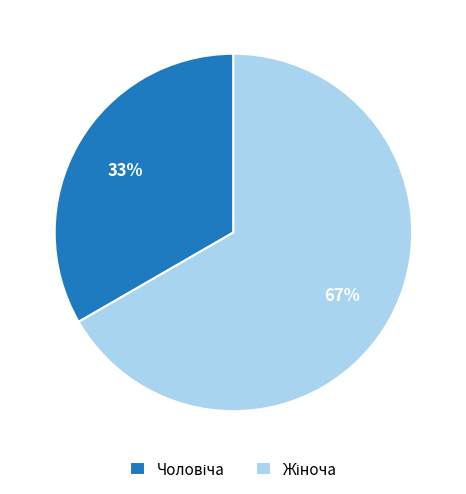

To the nearest percent, what is the average slice percentage?

50%